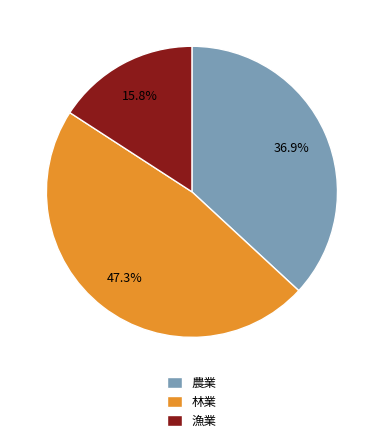

Does 林業 represent more than half of the total?

No